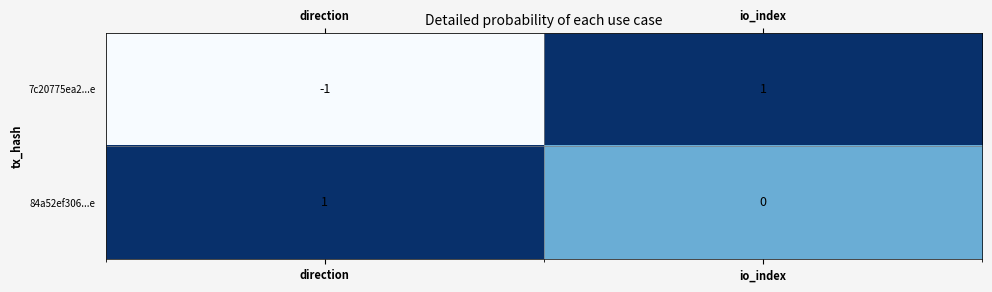

Where is 7c20775ea2...e nearest to the value 0?

direction